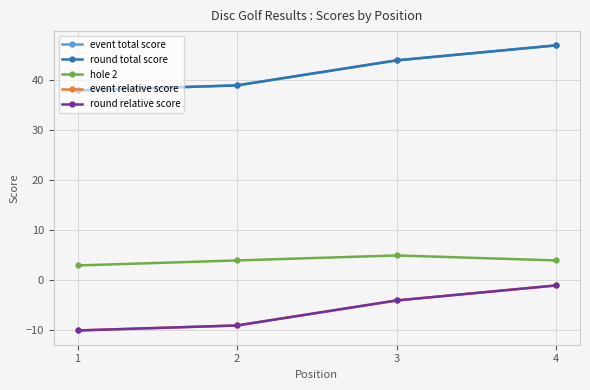

Between 1 and 4, which is larger?

4